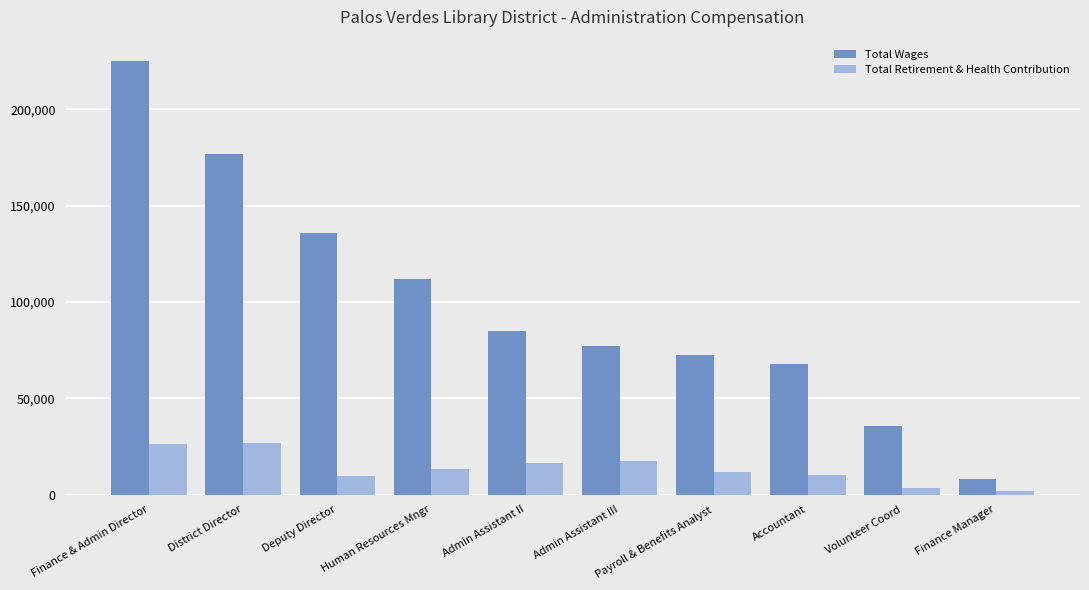

List the series in order of their overall mean, highest first.

Total Wages, Total Retirement & Health Contribution